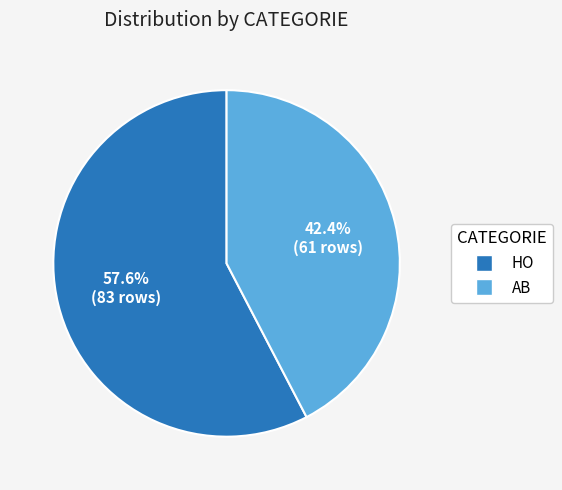

What is the majority slice?

HO